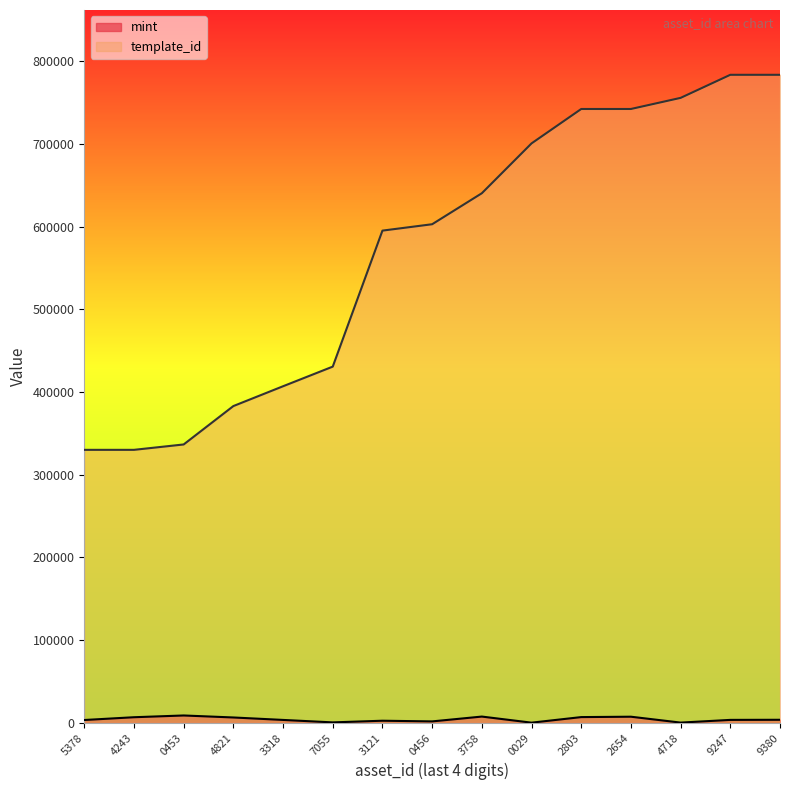

What is the difference between the maximum and minimum values in the template_id series?

453519